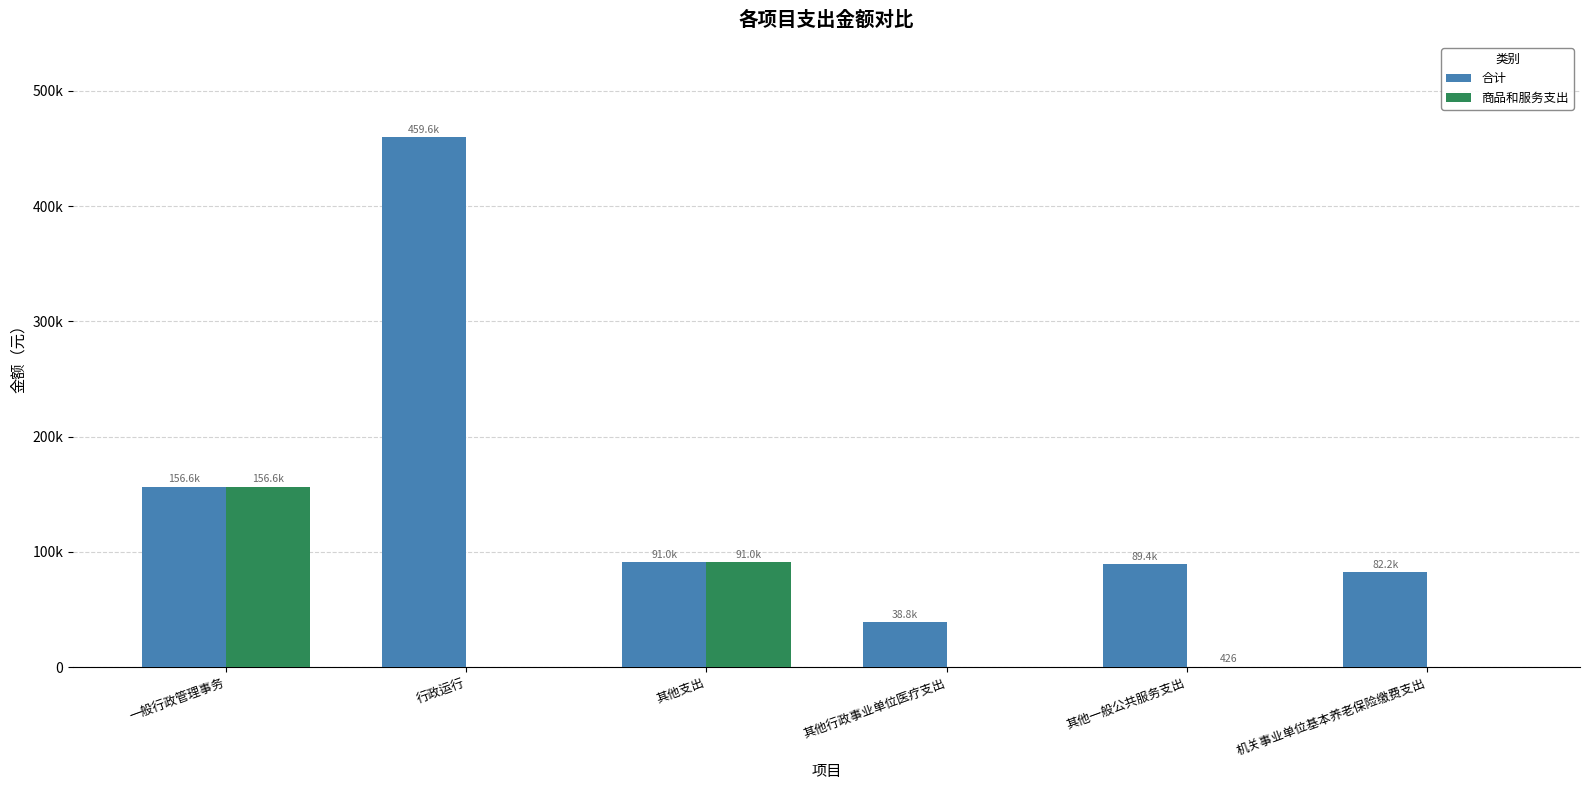

Between 其他支出 and 其他行政事业单位医疗支出, which series saw the biggest shift?

商品和服务支出